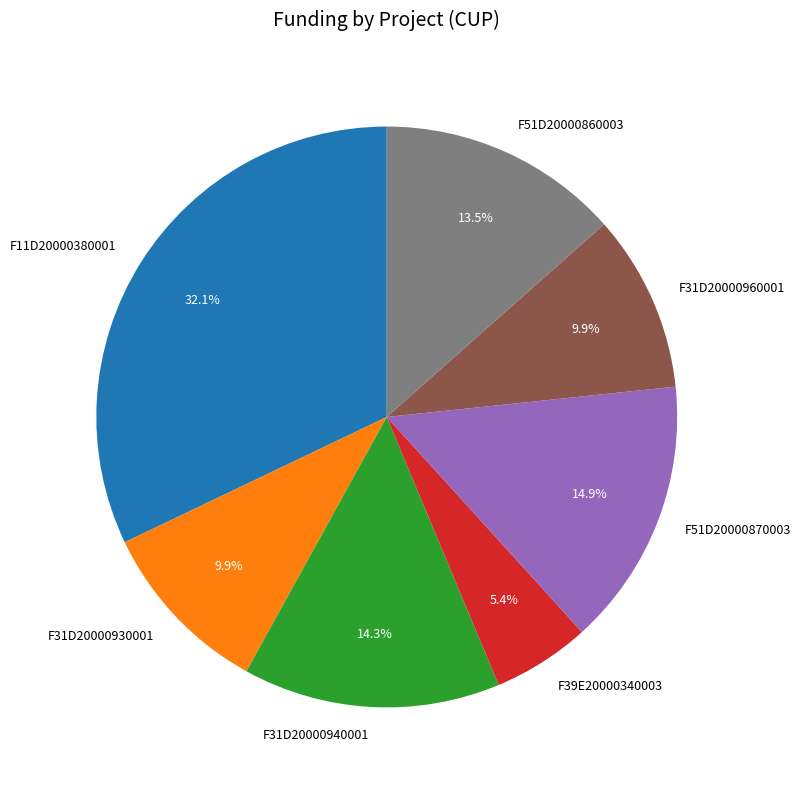

Which has a higher value, F31D20000930001 or F39E20000340003?

F31D20000930001